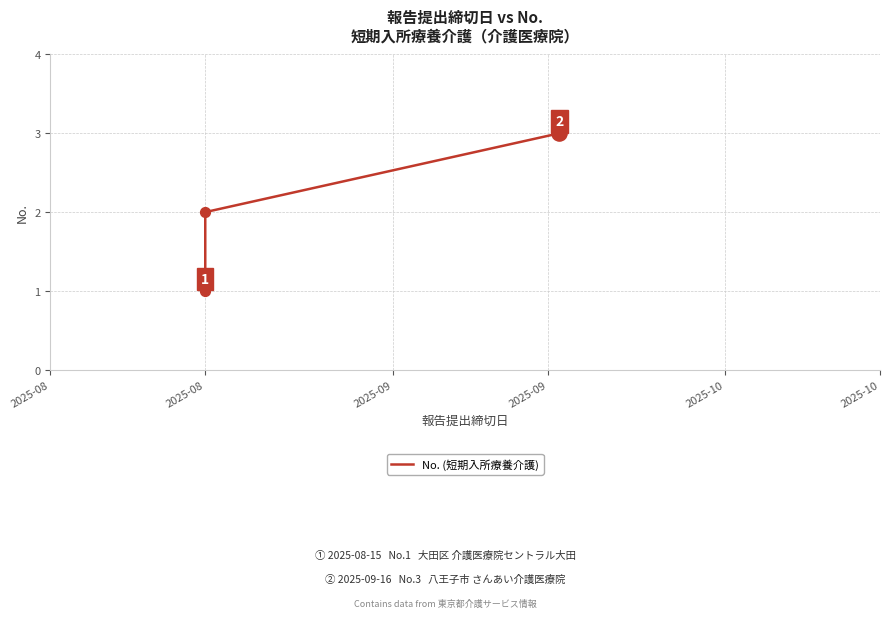

What is the ratio of the value at 2025-08 to the value at 2025-08?

2.0